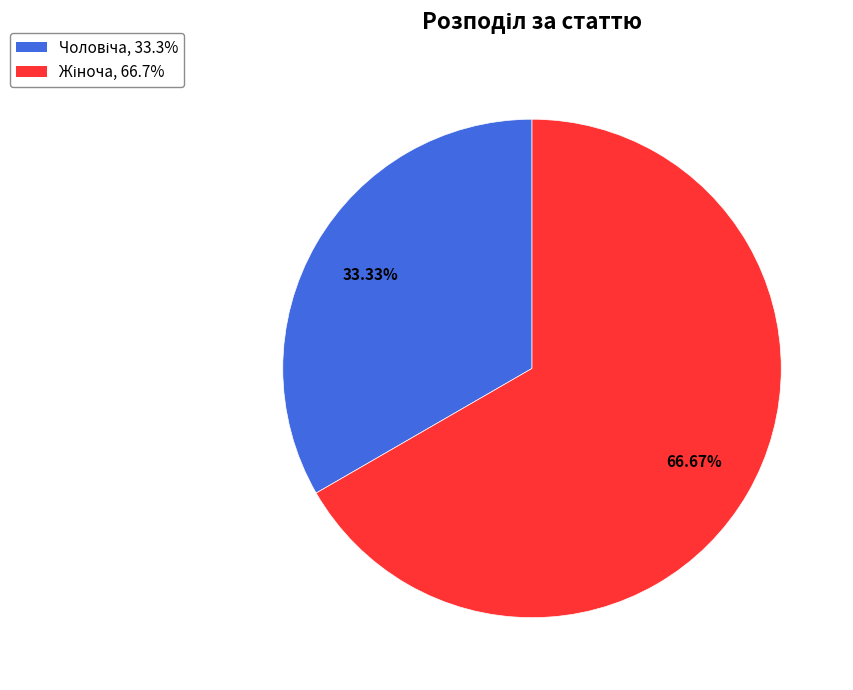

How many segments does this pie chart have?

2